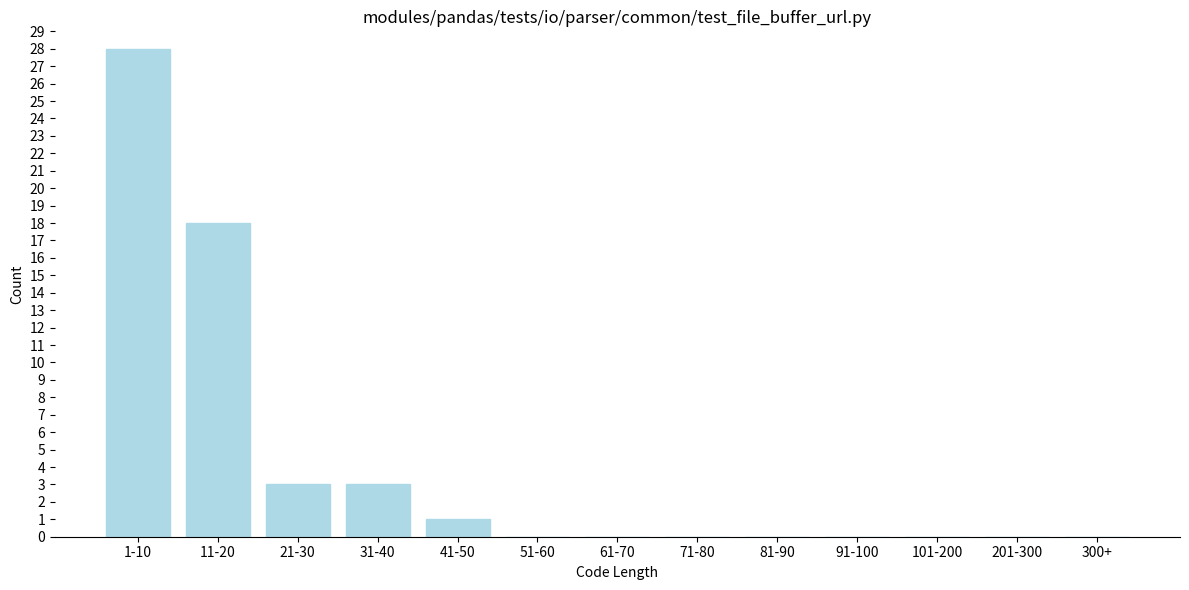

Reading left to right, what are all the values shown in this chart?

1-10=28	11-20=18	21-30=3	31-40=3	41-50=1	51-60=0	61-70=0	71-80=0	81-90=0	91-100=0	101-200=0	201-300=0	300+=0